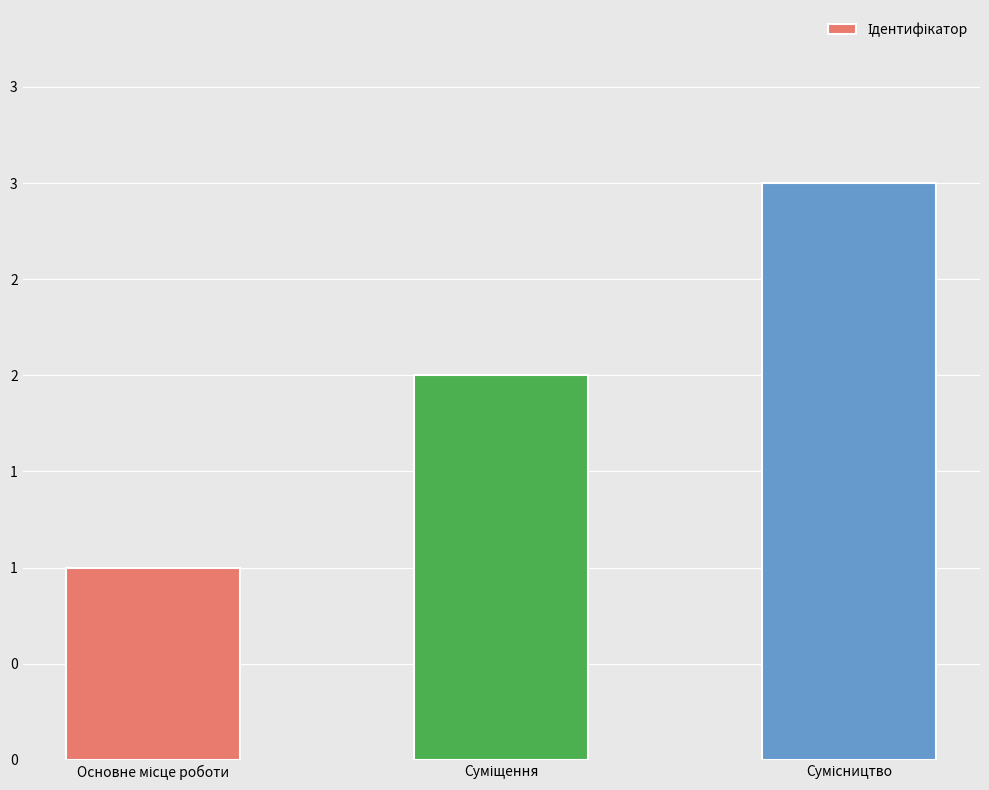

Count the values in the range 1 to 3.

3